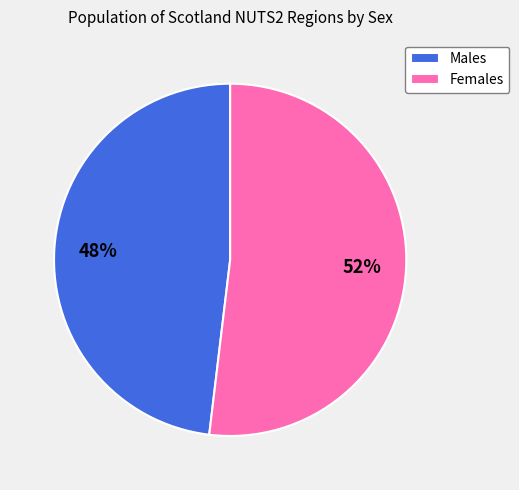

Count the number of slices in the pie.

2